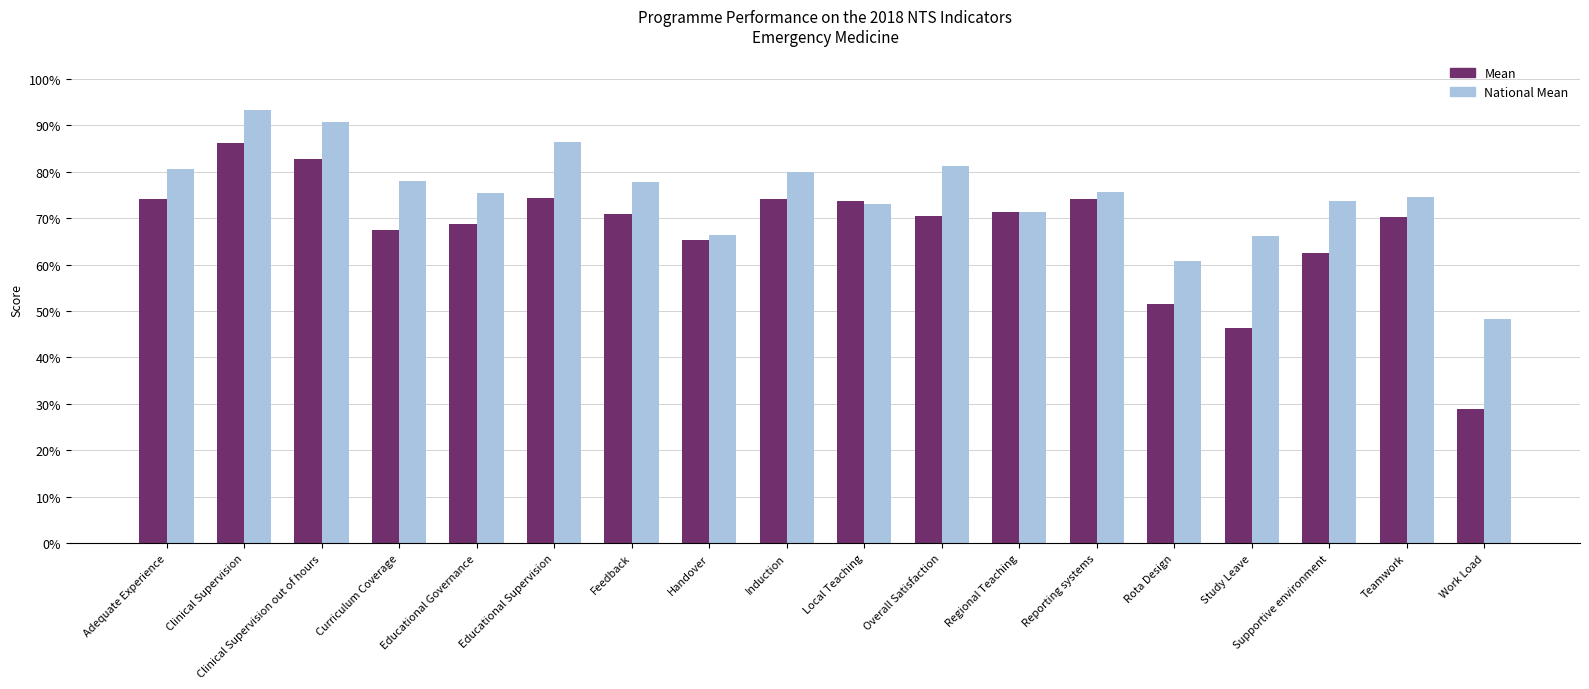

List the series in order of their overall mean, lowest first.

Mean, National Mean